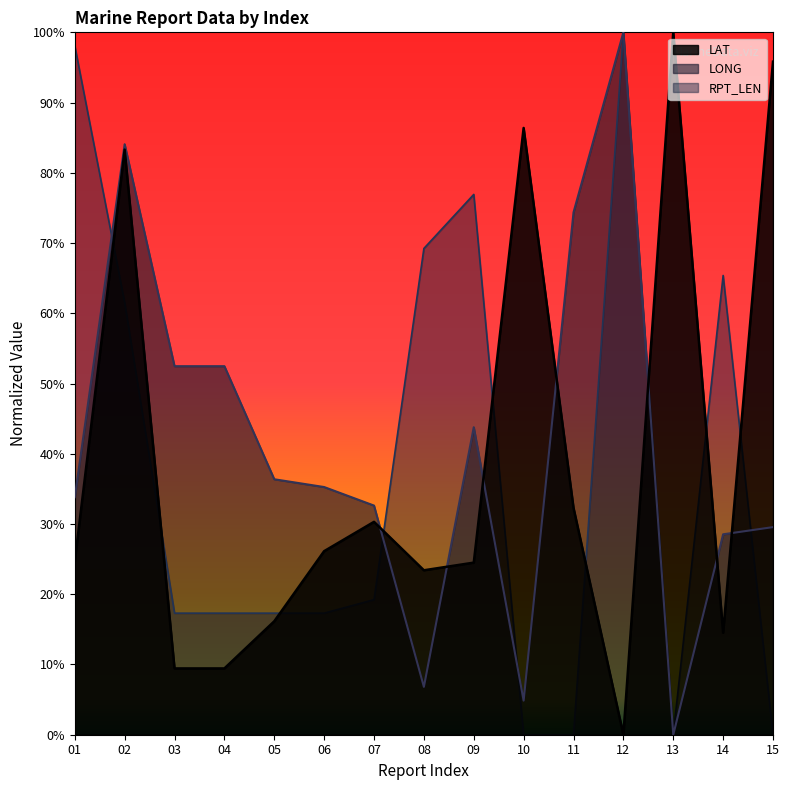

The LAT series shows 0.3 at 05. True or false?

False